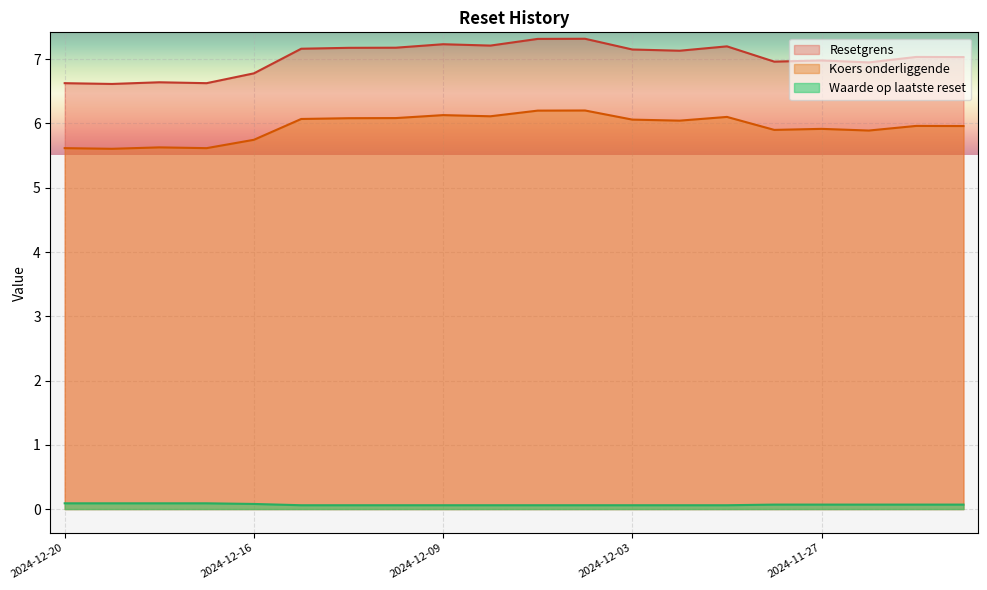

How many data points in Koers onderliggende are above 6?

10